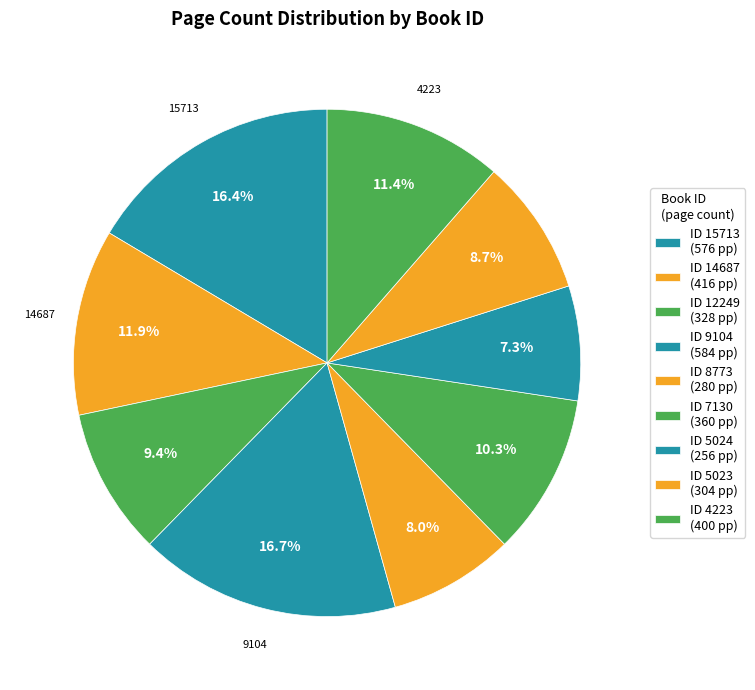

Which slice is the largest?

9104